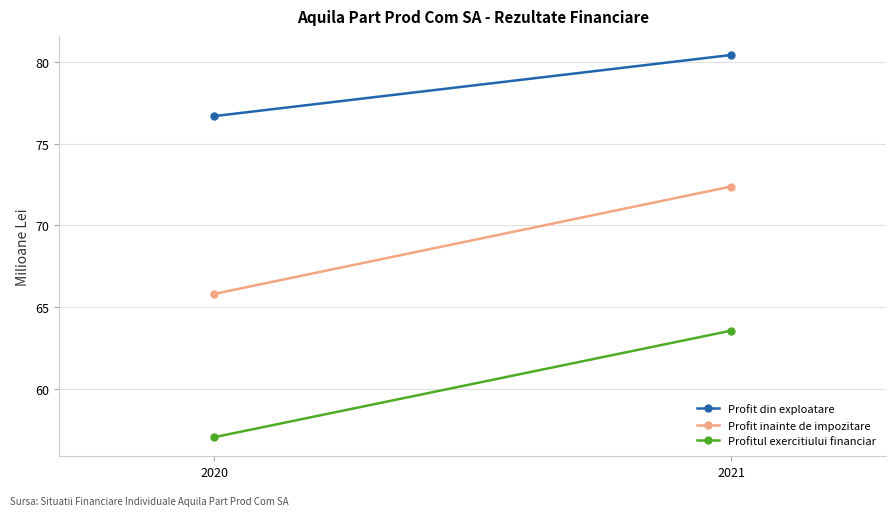

Which has a higher value, 2020 or 2021?

2021